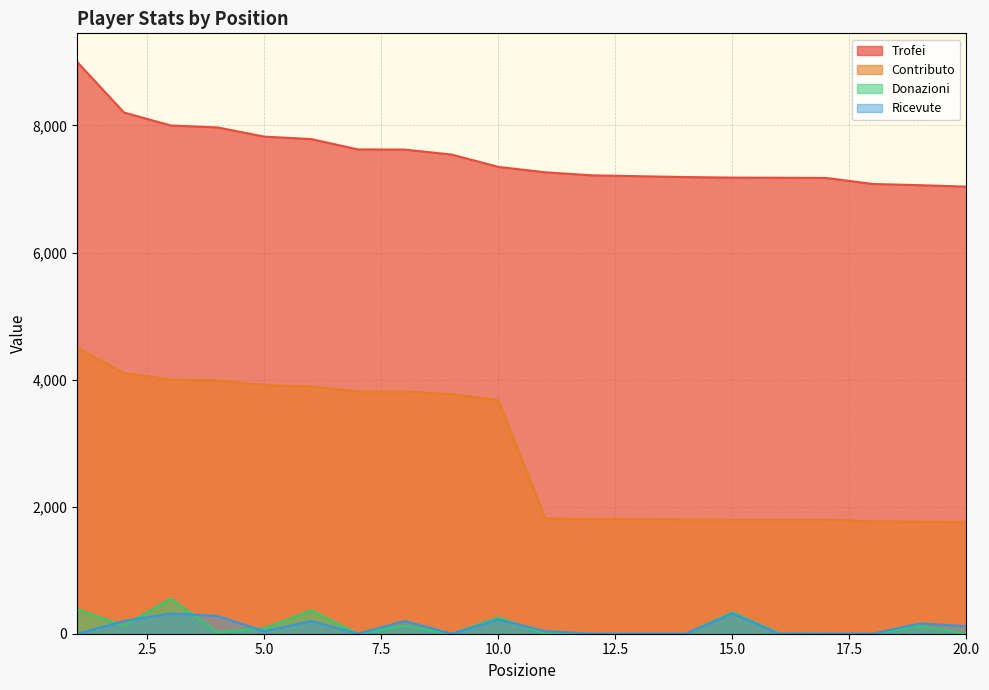

What is the value of the Contributo point at the 10th from the left?

3674